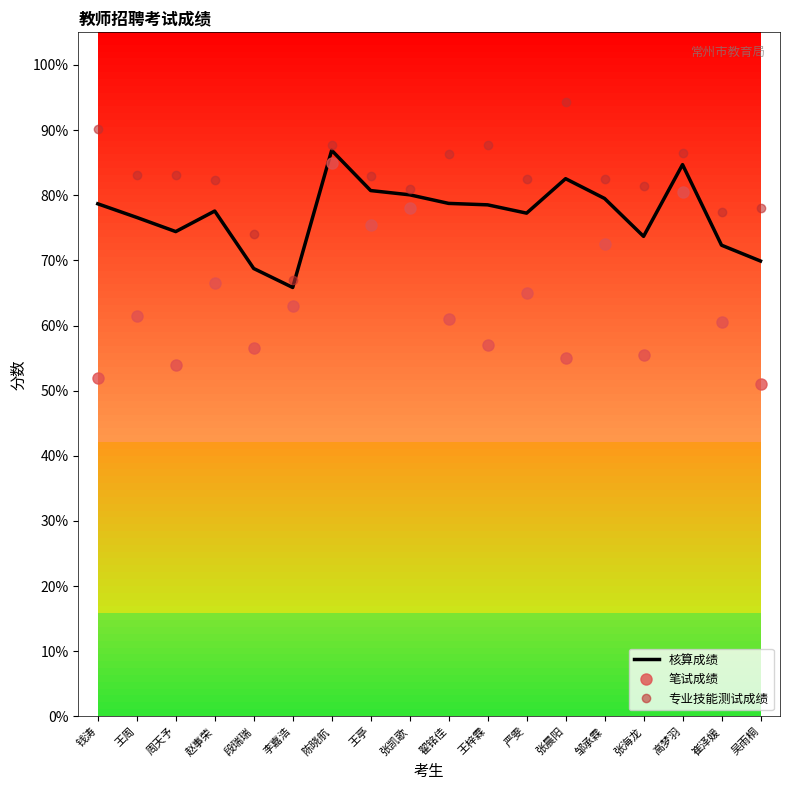

Rank the series by their maximum value, from highest to lowest.

专业技能测试成绩, 核算成绩, 笔试成绩